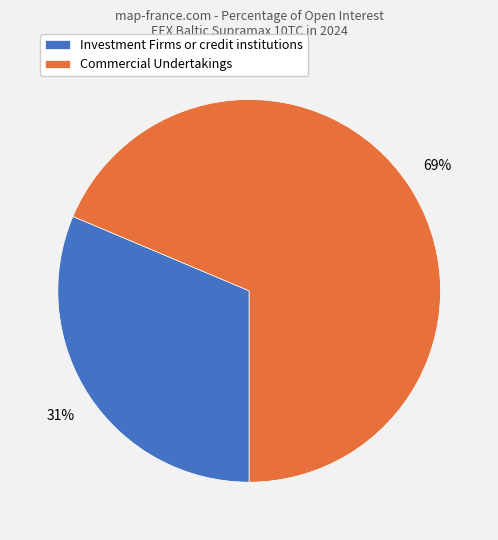

To the nearest percent, what percentage of the pie is Investment Firms or credit institutions?

31%